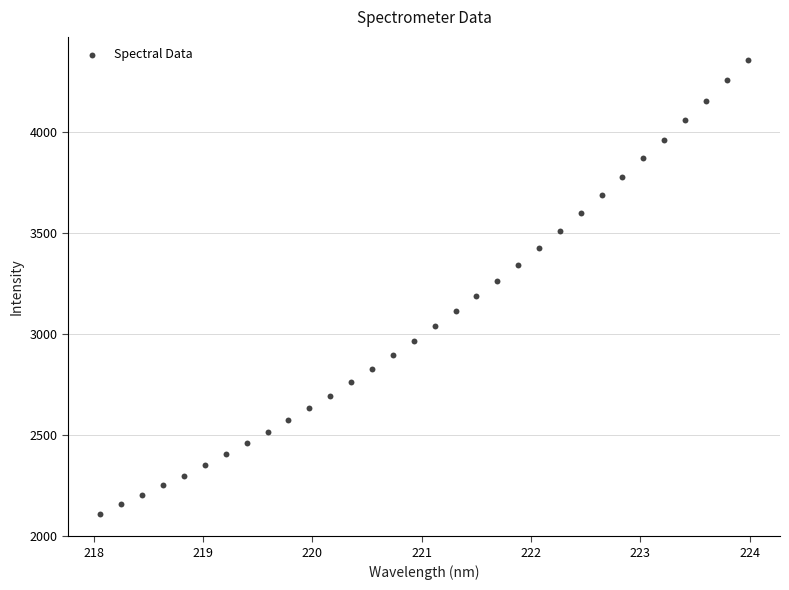

What is the range of X values (max minus min)?

5.9